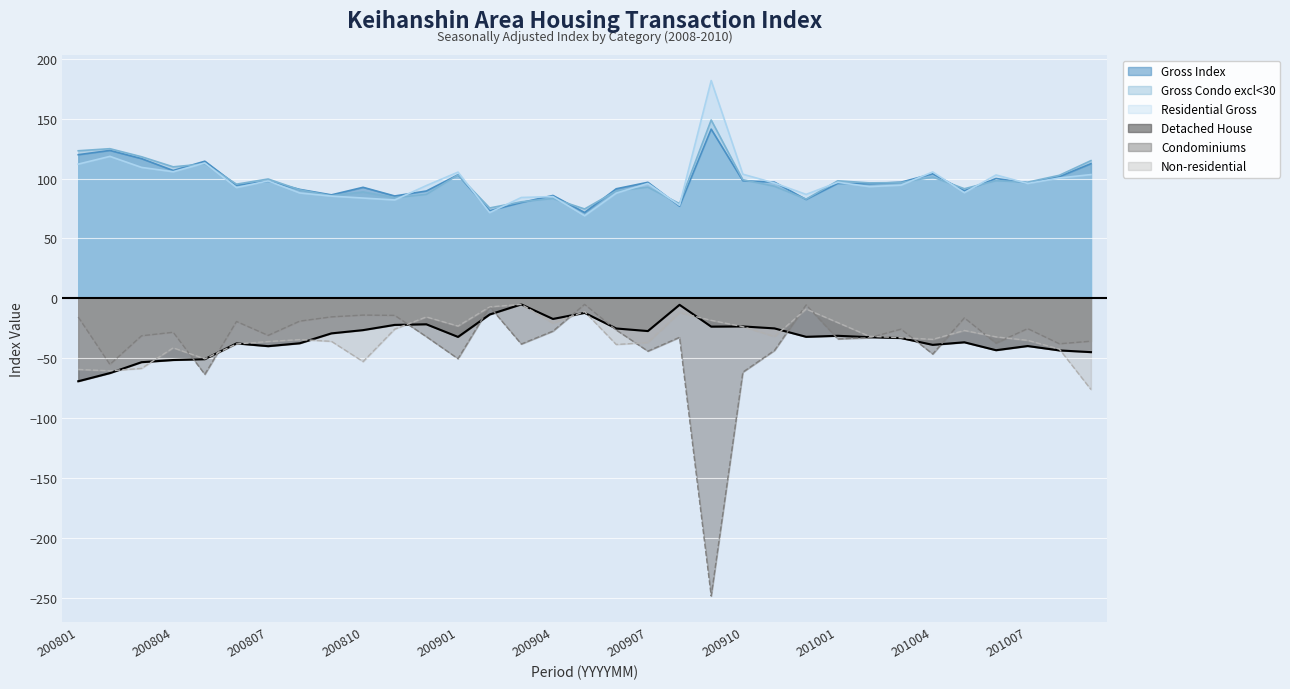

In Gross Condo excl<30, how many points are lower than both neighbors (excluding endpoints)?

11